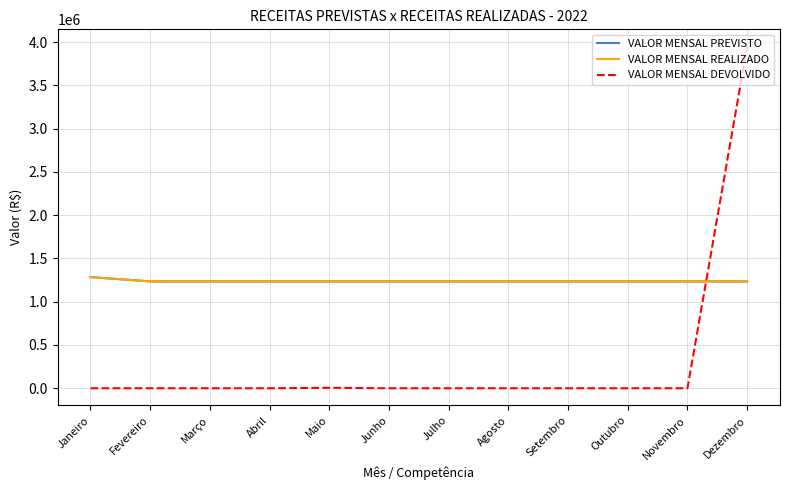

Is the value of VALOR MENSAL PREVISTO at Março greater than the value of VALOR MENSAL REALIZADO at Agosto?

No